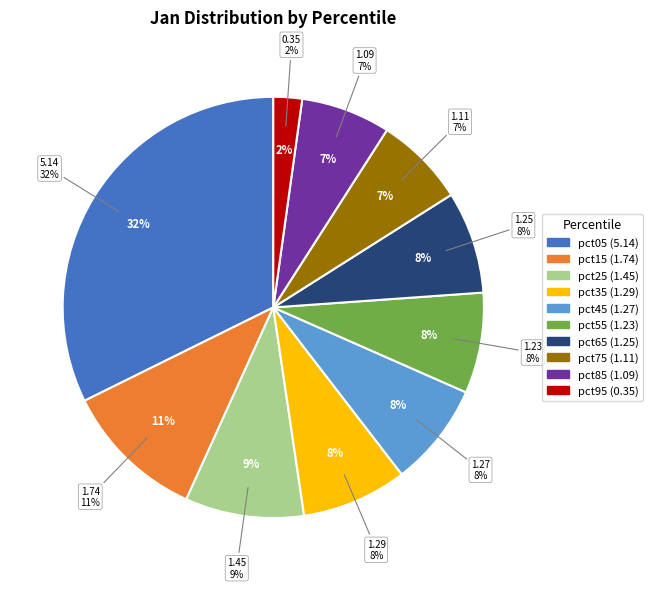

Do pct55 and pct25 together represent more than half of the pie?

No